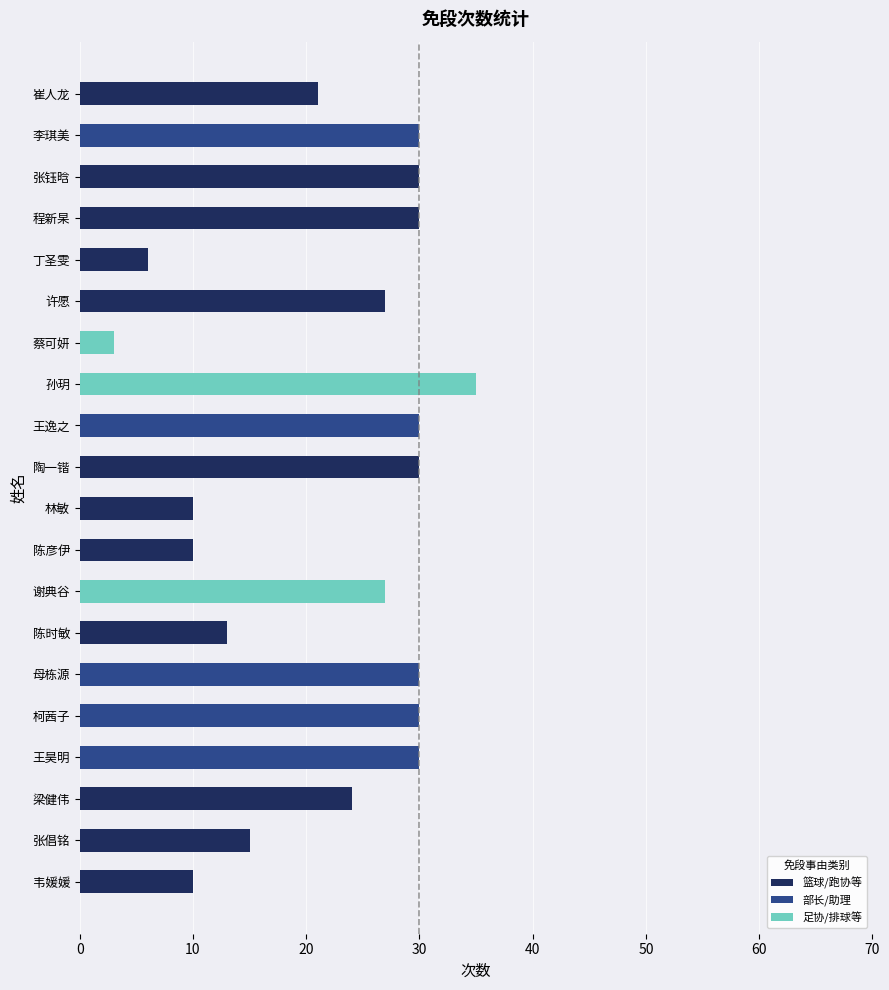

Reading top to bottom, extract all data points from this chart.

崔人龙=21	李琪美=30	张钰晗=30	程新杲=30	丁圣雯=6	许愿=27	蔡可妍=3	孙玥=35	王逸之=30	陶一锴=30	林敏=10	陈彦伊=10	谢典谷=27	陈时敏=13	母栋源=30	柯茜子=30	王昊明=30	梁健伟=24	张倡铭=15	韦媛媛=10